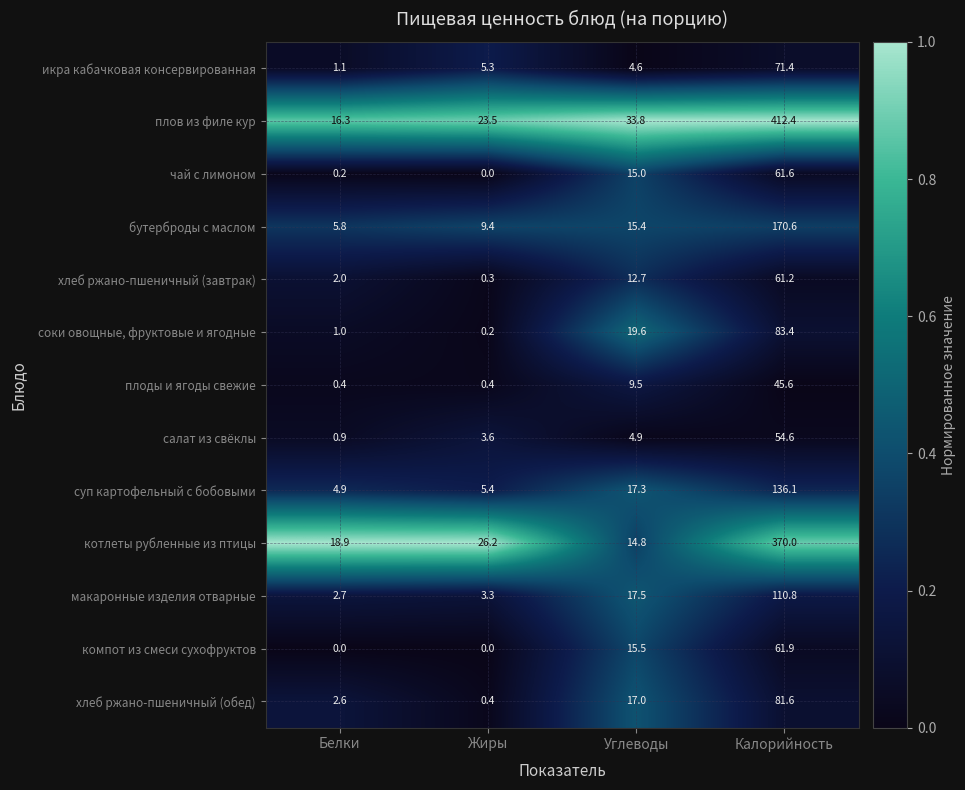

Count the number of data series in this chart.

13